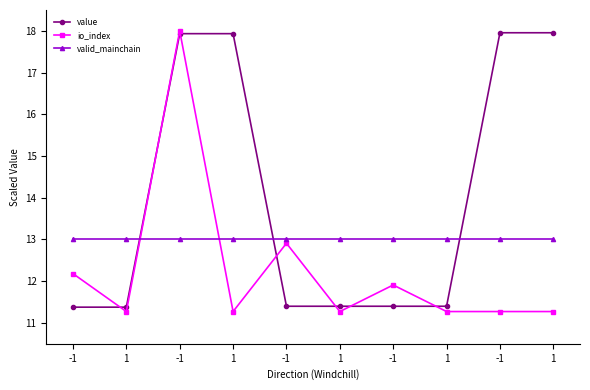

Count the number of categories in the chart.

10